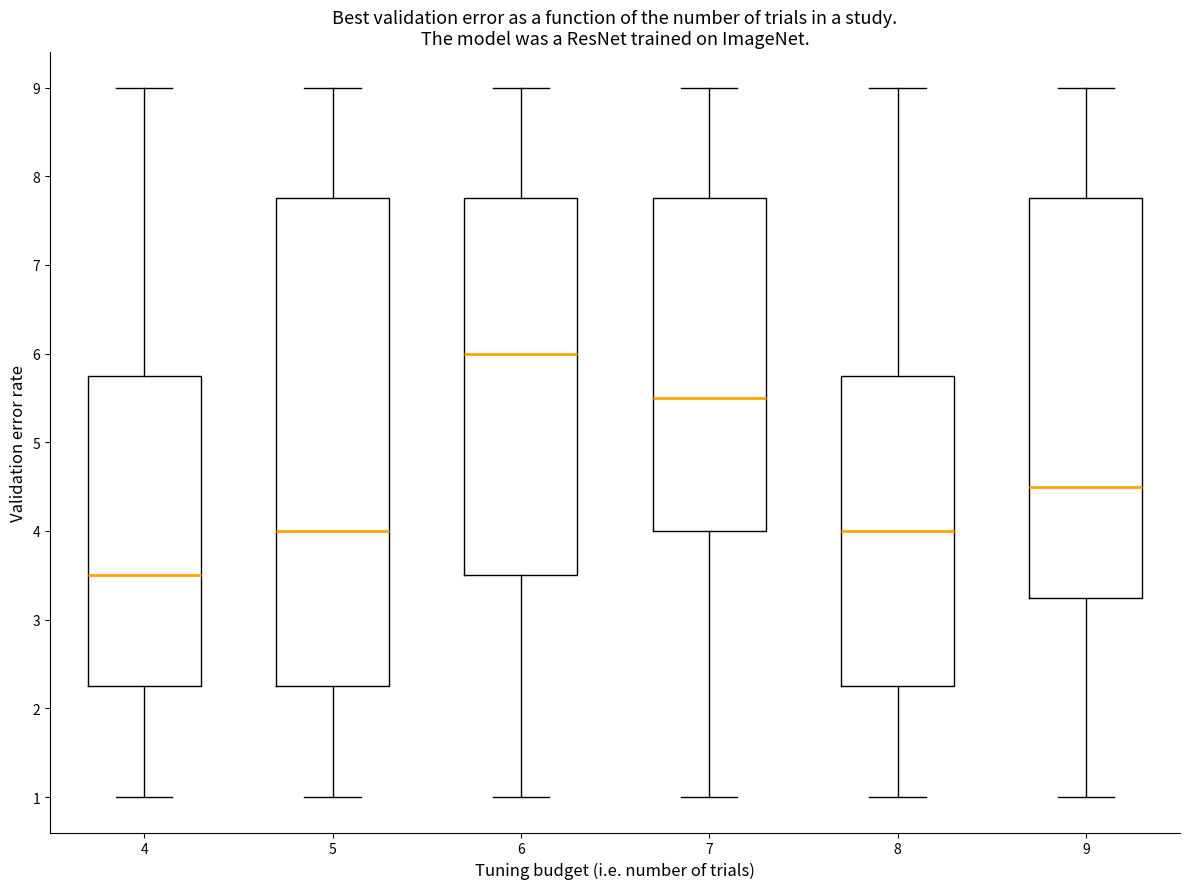

Reading left to right, read every box against the y-axis: the position of its median line, the range the box covers, and the ends of its whiskers. The values are not printed on the chart, so give them approximately, as read against the axis.

4: median 3.5, box 2.3 to 5.8, whiskers 1.0 to 9.0
5: median 4.0, box 2.3 to 7.8, whiskers 1.0 to 9.0
6: median 6.0, box 3.5 to 7.8, whiskers 1.0 to 9.0
7: median 5.5, box 4.0 to 7.8, whiskers 1.0 to 9.0
8: median 4.0, box 2.3 to 5.8, whiskers 1.0 to 9.0
9: median 4.5, box 3.3 to 7.8, whiskers 1.0 to 9.0